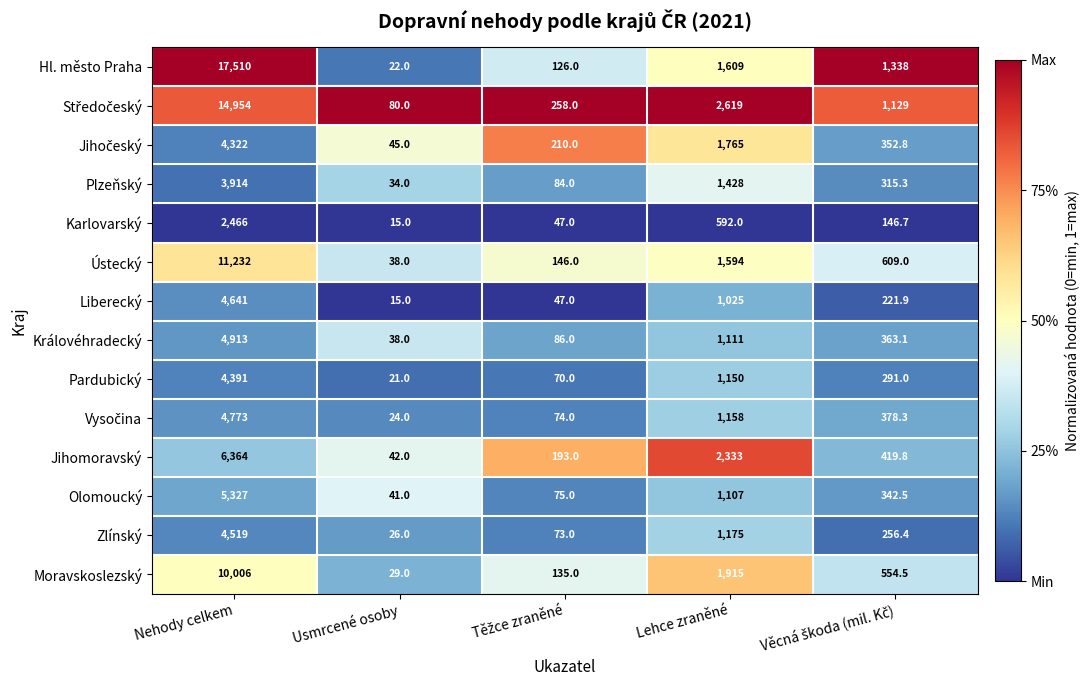

What is the sum of all Jihomoravský values?

9351.8